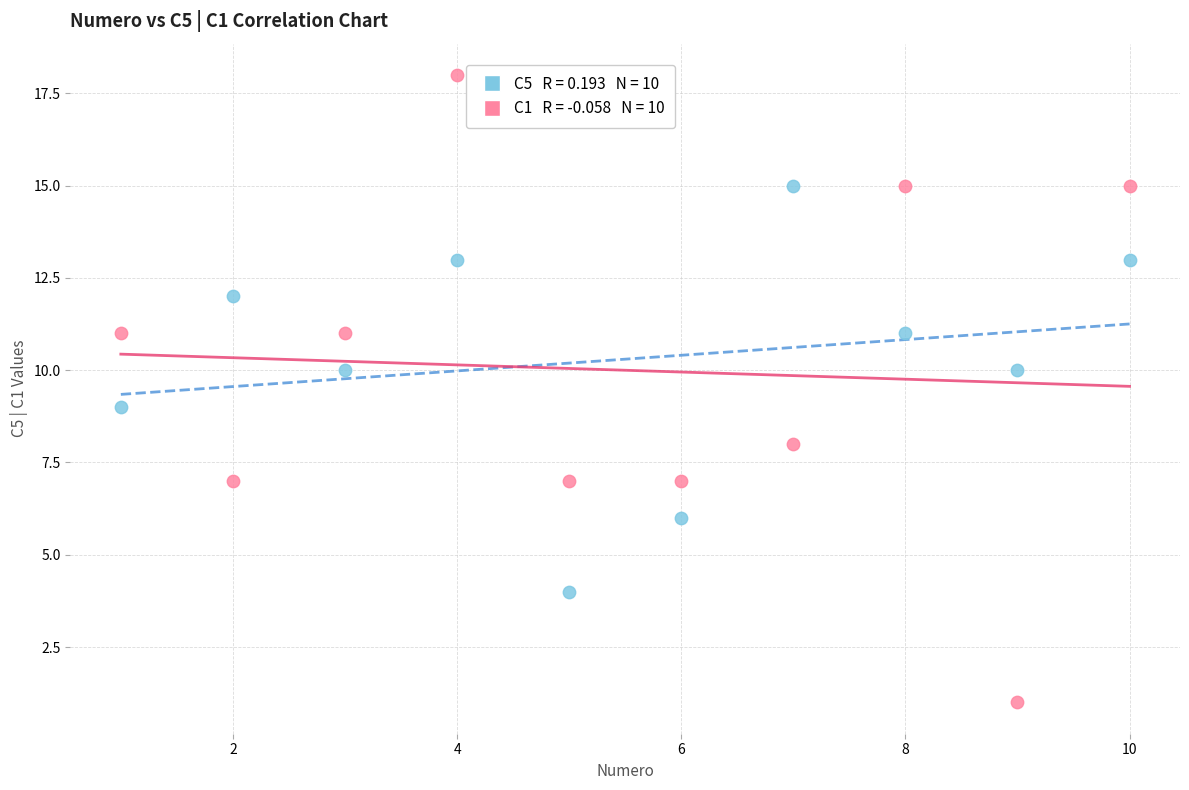

Across all data points, what is the range of Y values (max minus min)?

17